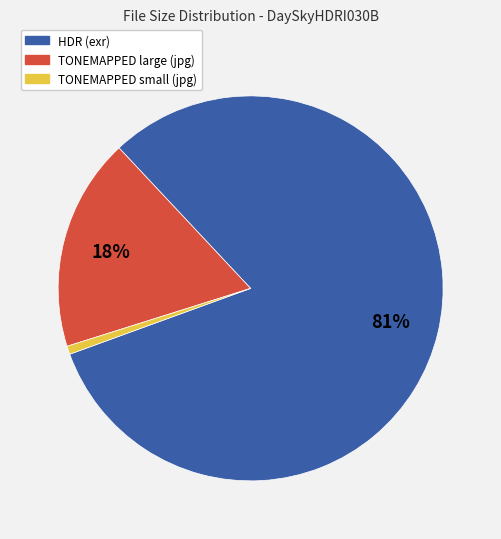

To the nearest percent, what is the average slice percentage?

33%